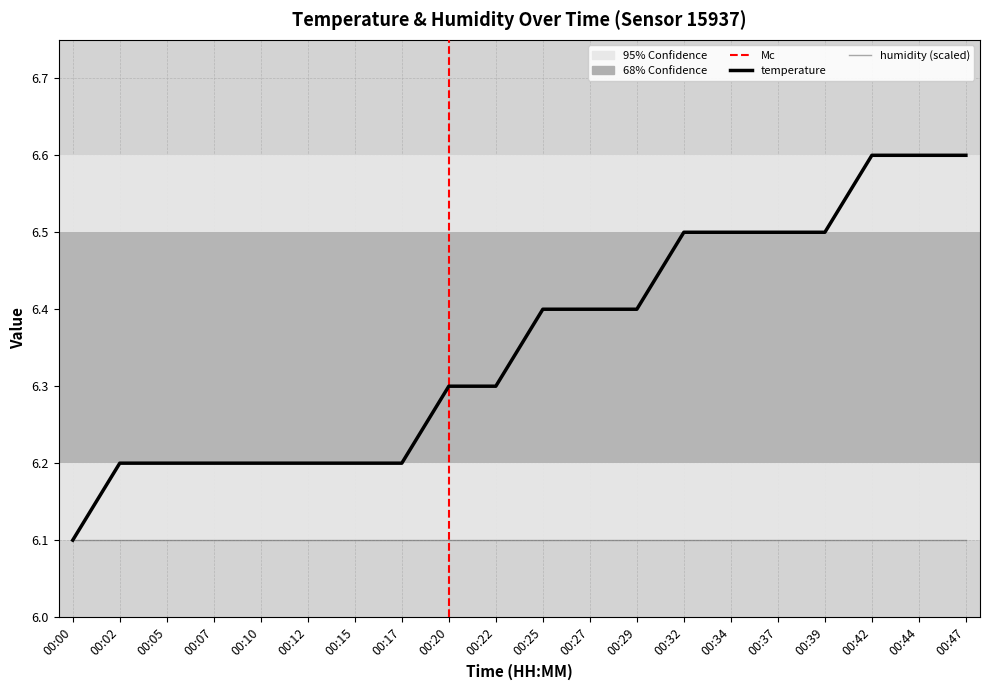

The value of temperature at 00:17 is 3.3. True or false?

False